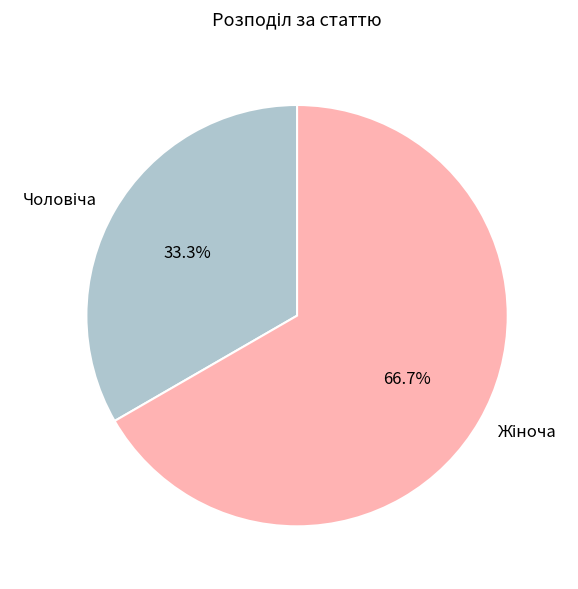

Is there any slice that represents more than half of the pie?

Yes